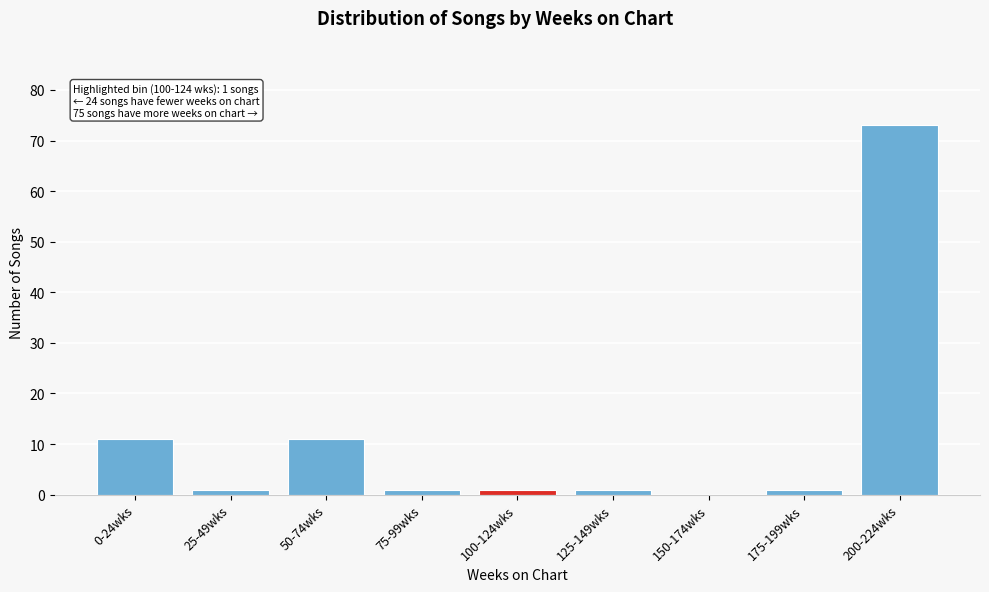

Reading right to left, extract all data points from this chart.

200-224wks=73	175-199wks=1	150-174wks=0	125-149wks=1	100-124wks=1	75-99wks=1	50-74wks=11	25-49wks=1	0-24wks=11